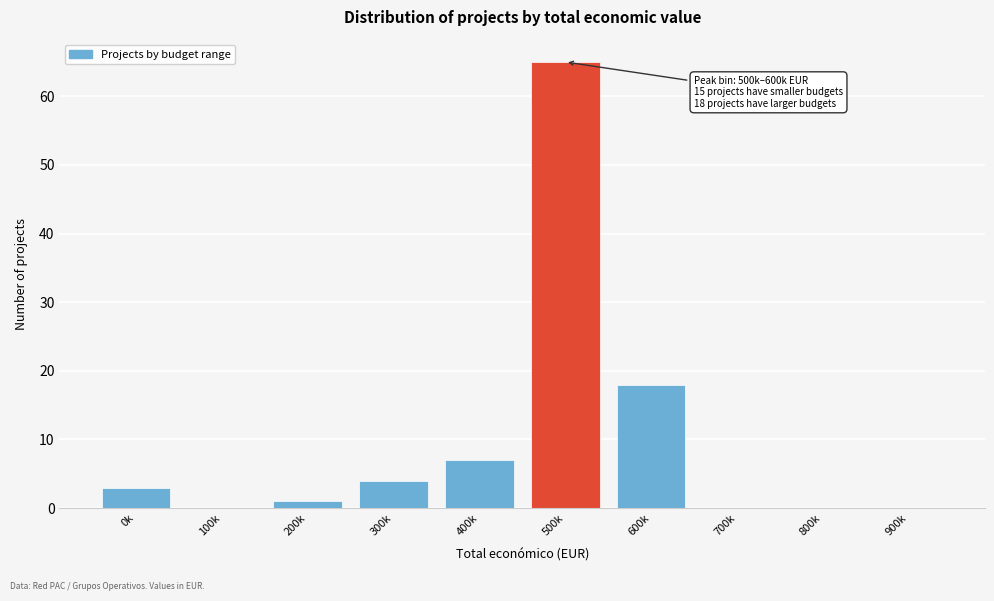

Reading left to right, what are all the values shown in this chart?

0k=3	100k=0	200k=1	300k=4	400k=7	500k=65	600k=18	700k=0	800k=0	900k=0